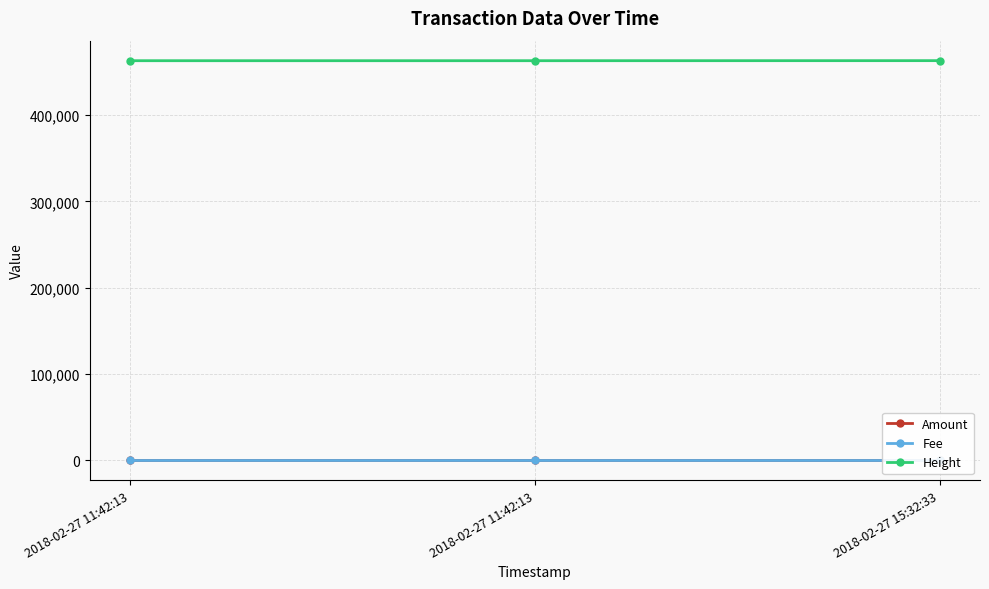

The Amount series shows 1 at 2018-02-27 11:42:13. True or false?

False